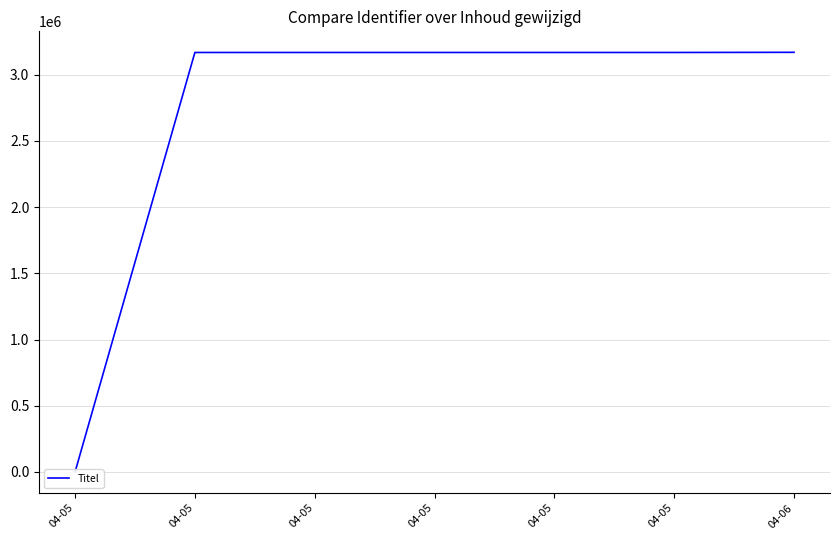

Does the chart have visible grid lines?

Yes